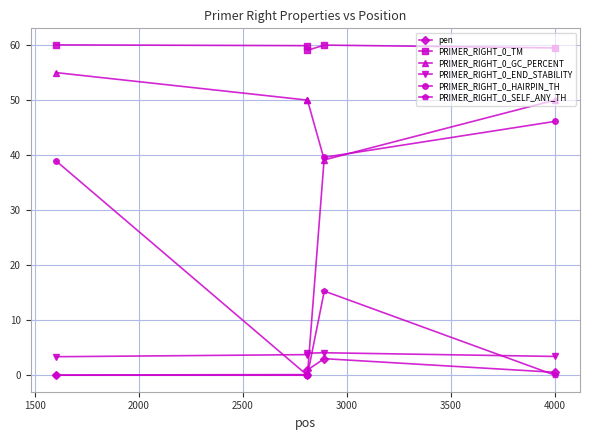

True or false: PRIMER_RIGHT_0_GC_PERCENT and PRIMER_RIGHT_0_SELF_ANY_TH intersect in this chart.

False